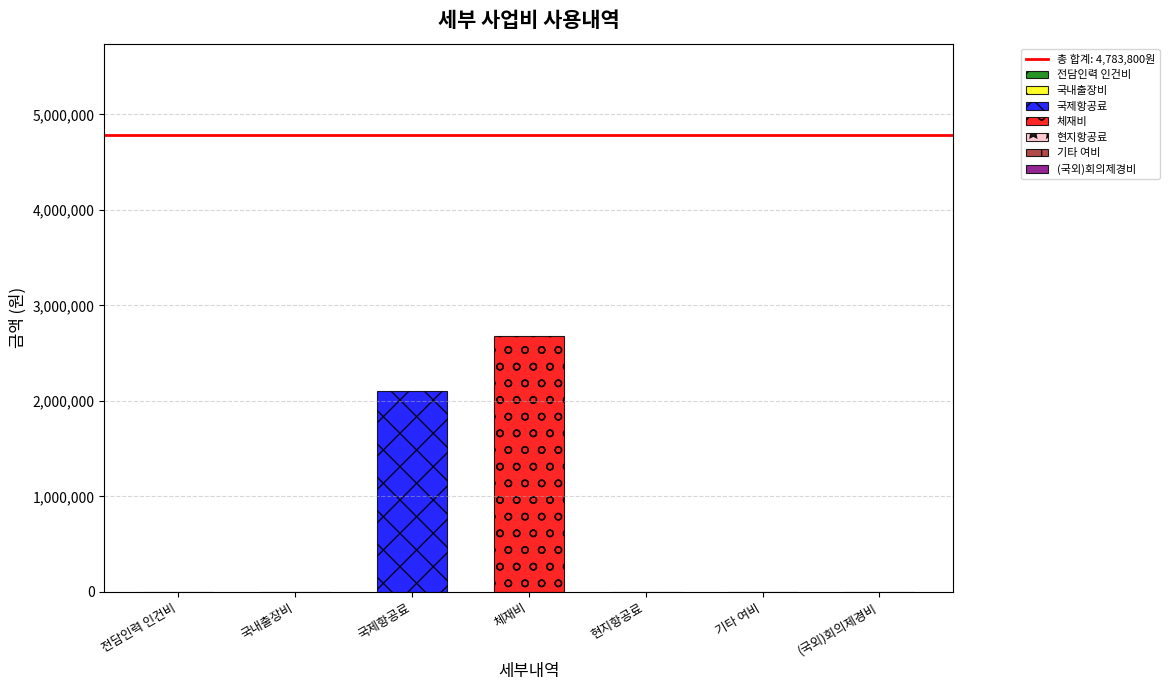

What is the highest value of the 체재비 series?

2683800